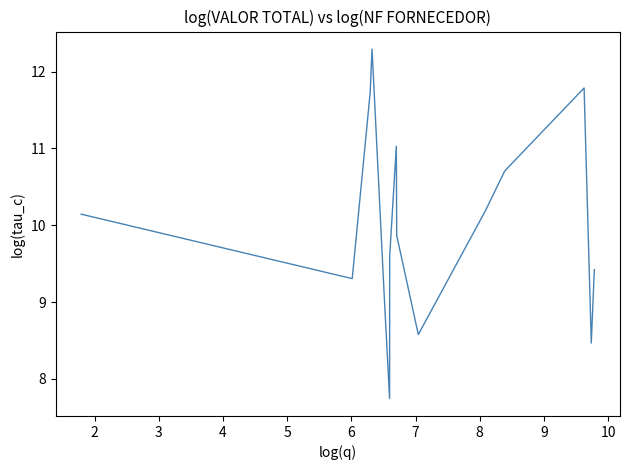

What is the minimum value shown in the chart?

7.7